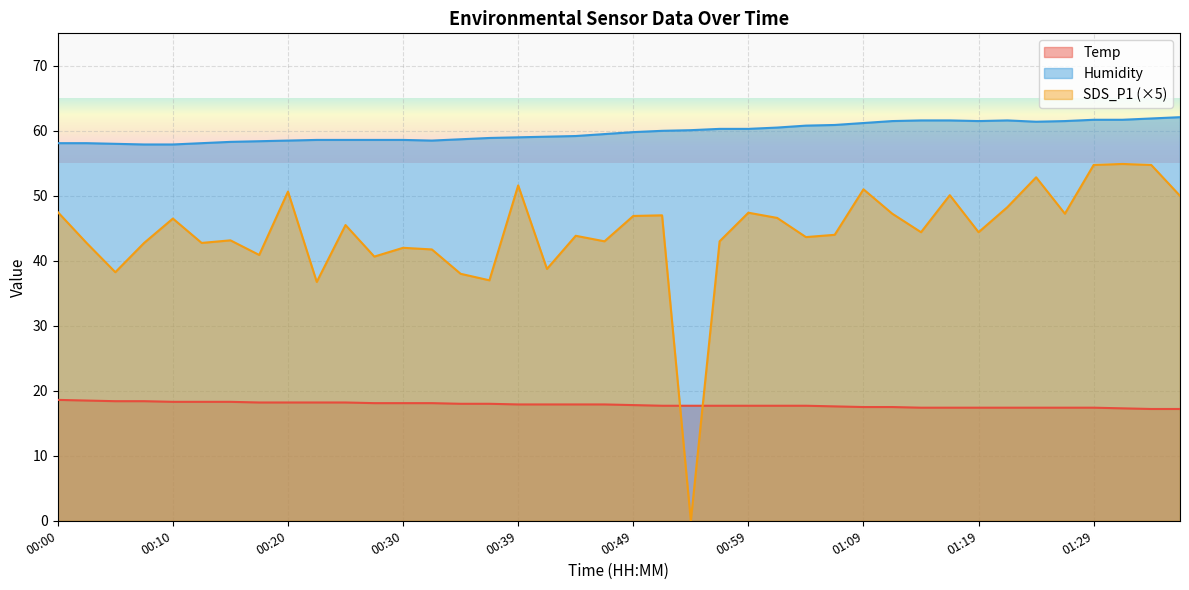

The Humidity series shows 39.6 at 01:29. True or false?

False